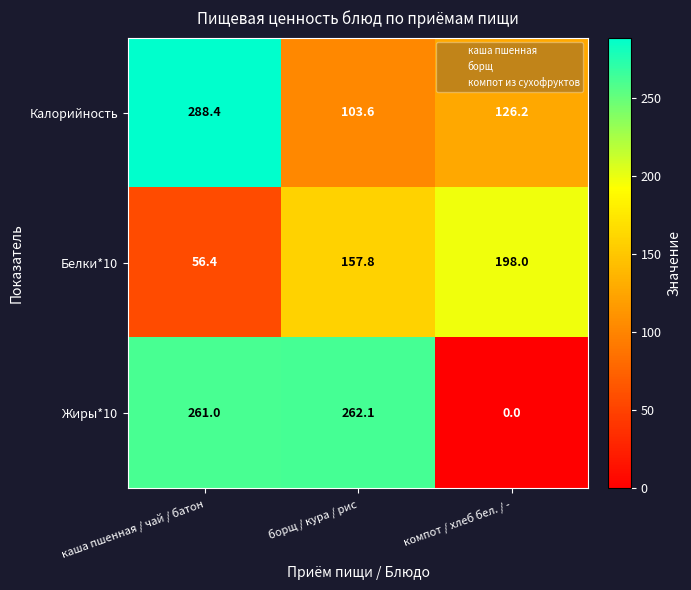

What is the difference between the highest and lowest values at компот / хлеб бел. / -?

198.0